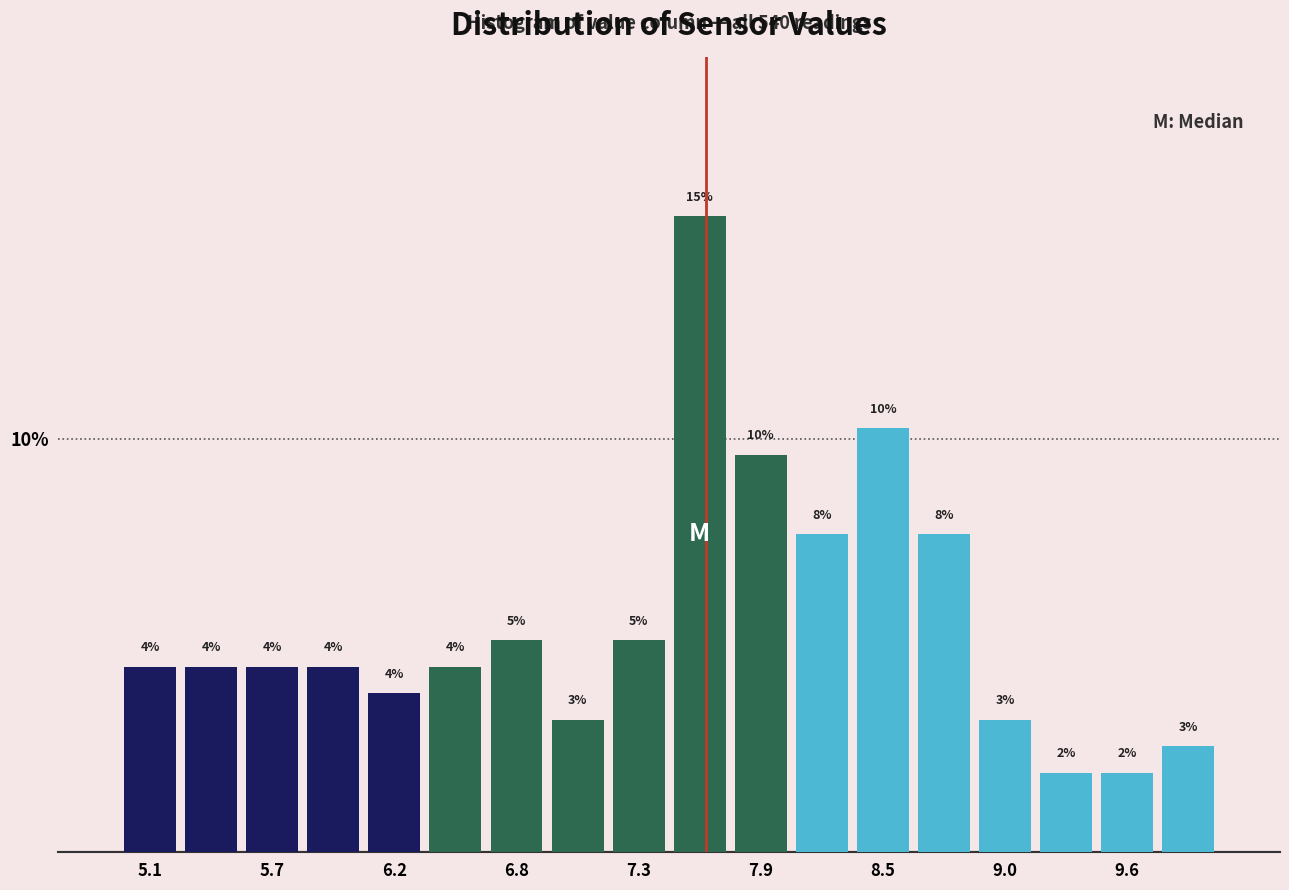

Read against the x-axis, roughly where is the centre of the tallest bar?

7.6